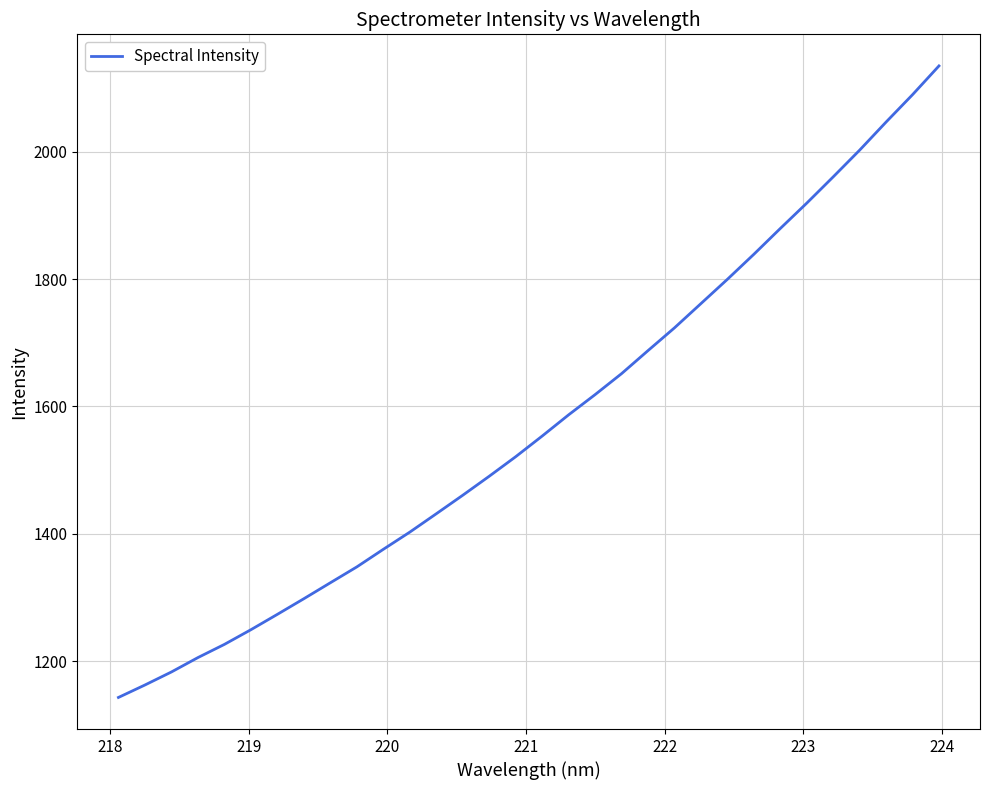

What is the smallest value displayed?

1142.8